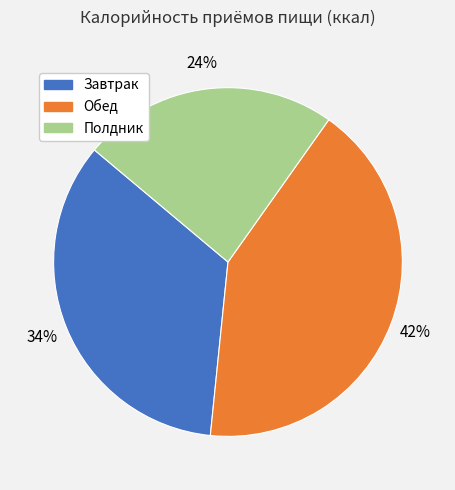

True or false: Обед accounts for 31% of the total.

False